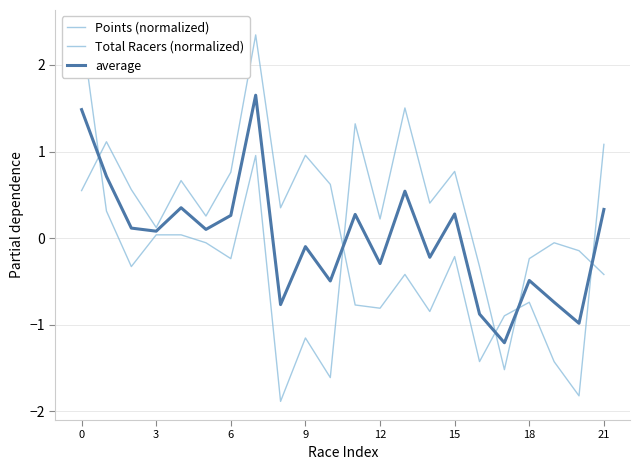

List the series in order of their overall mean, highest first.

Total Racers (normalized), average, Points (normalized)